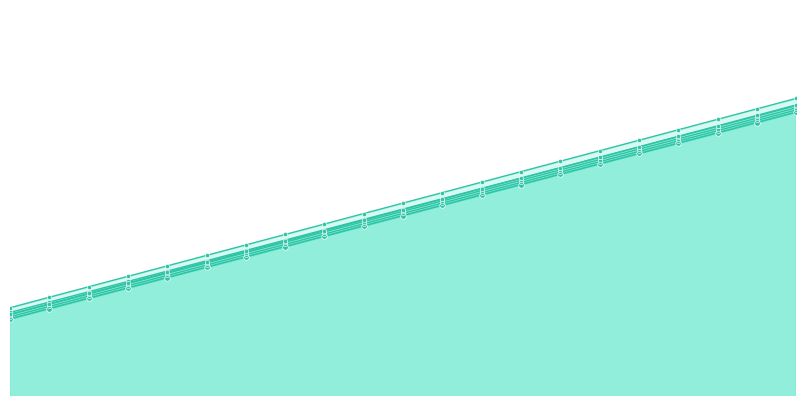

Reading left to right, what are all the values shown in this chart?

72 HOURS (2015-16): 0=12708.0	1=13061.0	2=13415.0	3=13768.0	4=14121.0	5=14474.0	6=14828.0	7=15181.0	8=15534.0	9=15887.0	10=16241.0	11=16594.0	12=16947.0	13=17300.0	14=17654.0	15=18007.0	16=18360.0	17=18713.0	18=19067.0	19=19420.0	20=19773.0
84 HOURS (2015-16): 0=12782.0	1=13135.0	2=13488.0	3=13841.0	4=14195.0	5=14548.0	6=14901.0	7=15254.0	8=15608.0	9=15961.0	10=16314.0	11=16667.0	12=17021.0	13=17374.0	14=17727.0	15=18080.0	16=18434.0	17=18787.0	18=19140.0	19=19493.0	20=19847.0
96 HOURS (2015-16): 0=12855.0	1=13209.0	2=13562.0	3=13915.0	4=14268.0	5=14622.0	6=14975.0	7=15328.0	8=15681.0	9=16035.0	10=16388.0	11=16741.0	12=17094.0	13=17448.0	14=17801.0	15=18154.0	16=18507.0	17=18861.0	18=19214.0	19=19567.0	20=19920.0
60 HOURS (2018-19): 0=12792.9	1=13149.3	2=13507.8	3=13865.2	4=14223.6	5=14581.0	6=14938.4	7=15295.8	8=15654.3	9=16011.7	10=16369.1	11=16726.5	12=17084.9	13=17442.3	14=17799.8	15=18157.2	16=18515.6	17=18873.0	18=19230.4	19=19587.8	20=19946.2
96 HOURS (2018-19): 0=13015.7	1=13374.1	2=13731.5	3=14088.9	4=14446.4	5=14804.8	6=15162.2	7=15519.6	8=15877.0	9=16235.4	10=16592.8	11=16950.3	12=17307.7	13=17666.1	14=18023.5	15=18380.9	16=18738.3	17=19096.8	18=19454.2	19=19811.6	20=20169.0